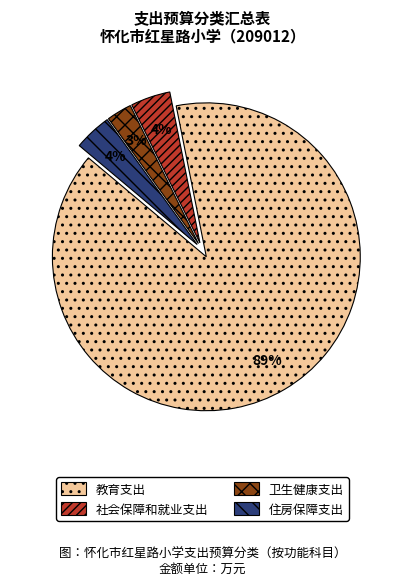

To the nearest percent, what is the combined percentage of 教育支出 and 社会保障和就业支出?

93%